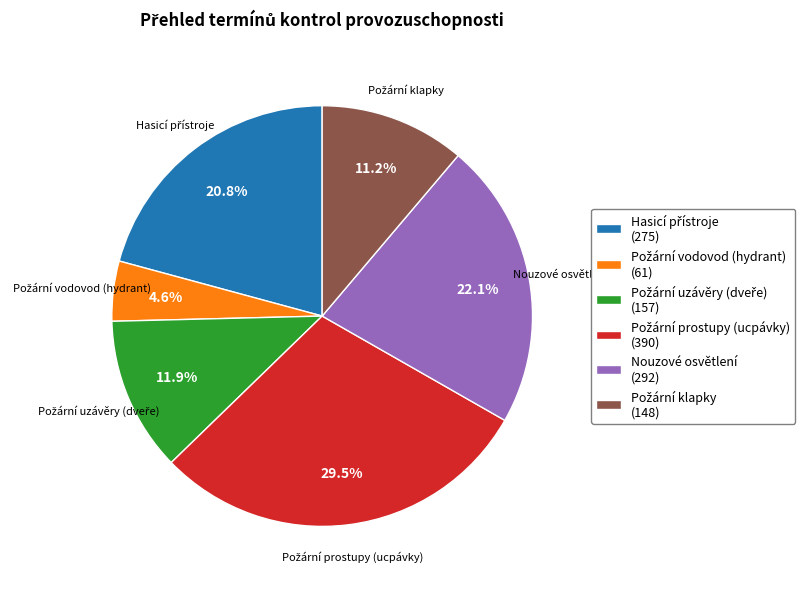

Is there a majority slice in this chart?

No